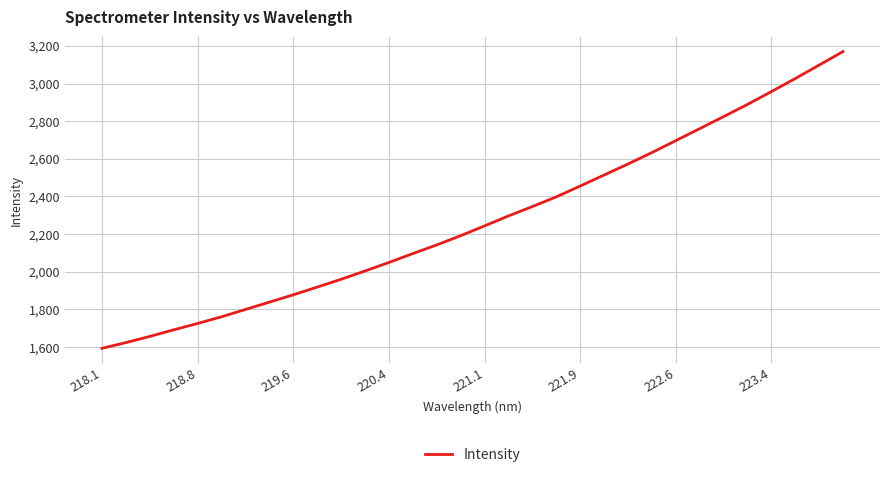

What is the minimum value shown in the chart?

1593.7